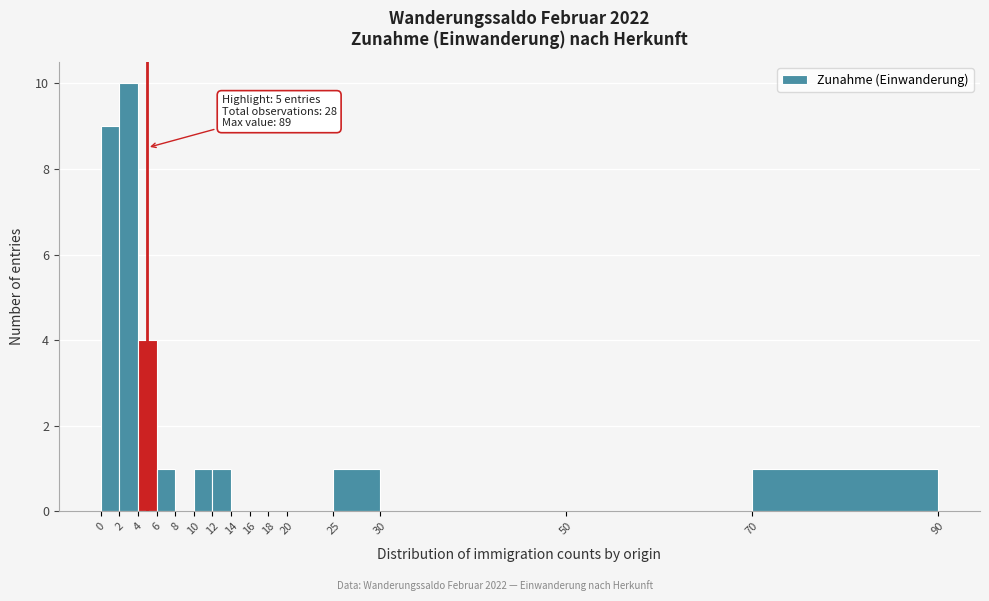

Over which range of the x-axis is the bar tallest?

2 to 4